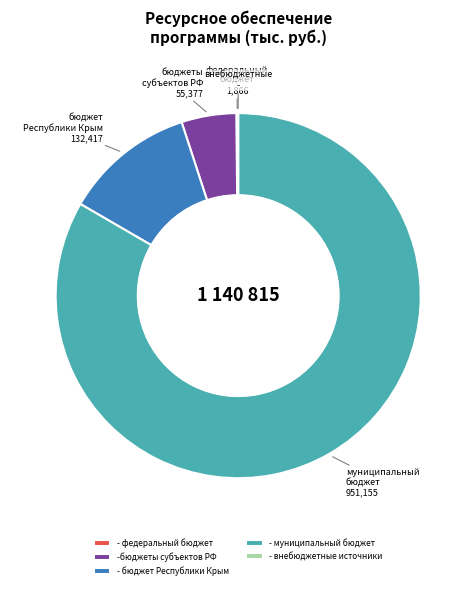

Which slice represents more than half of the pie?

- муниципальный бюджет